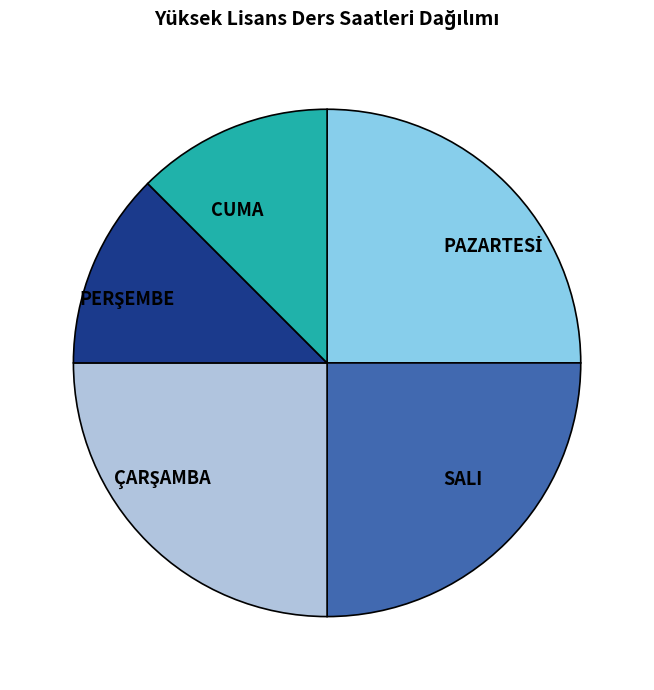

What is the ratio of the value at CUMA to the value at SALI?

0.5